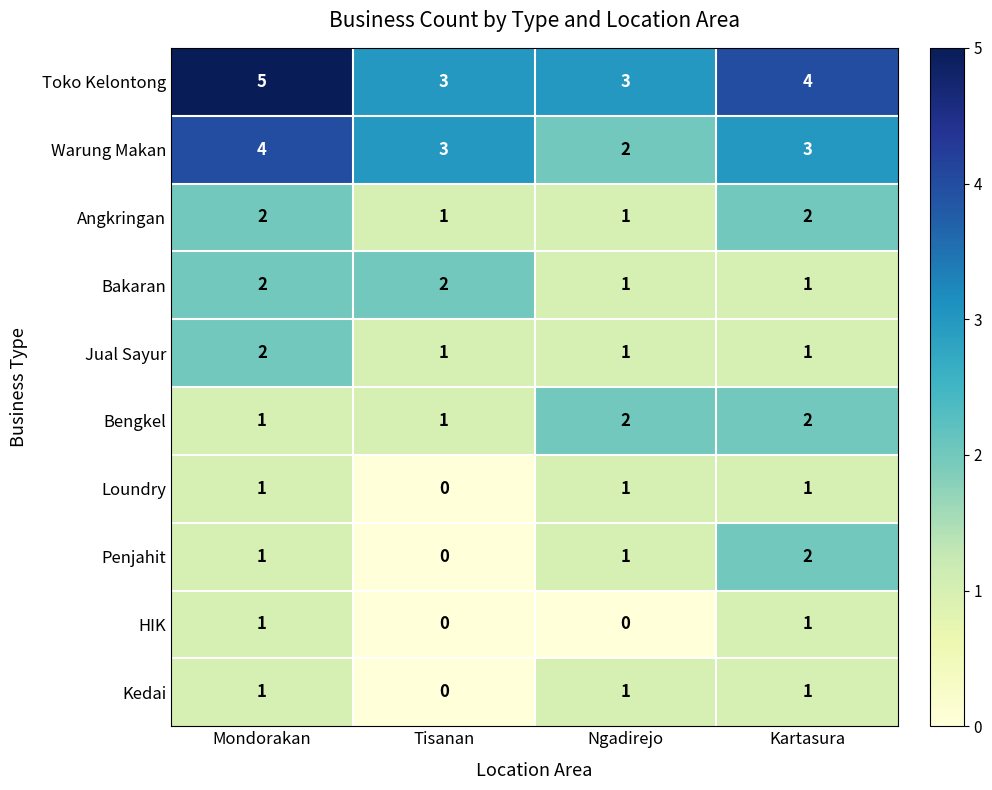

How many series are shown in this chart?

10